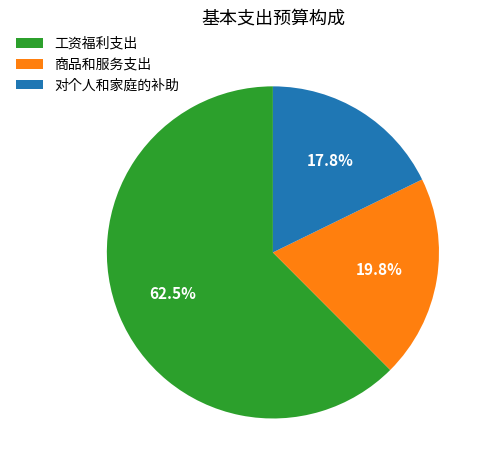

Does 工资福利支出 represent more than half of the total?

Yes